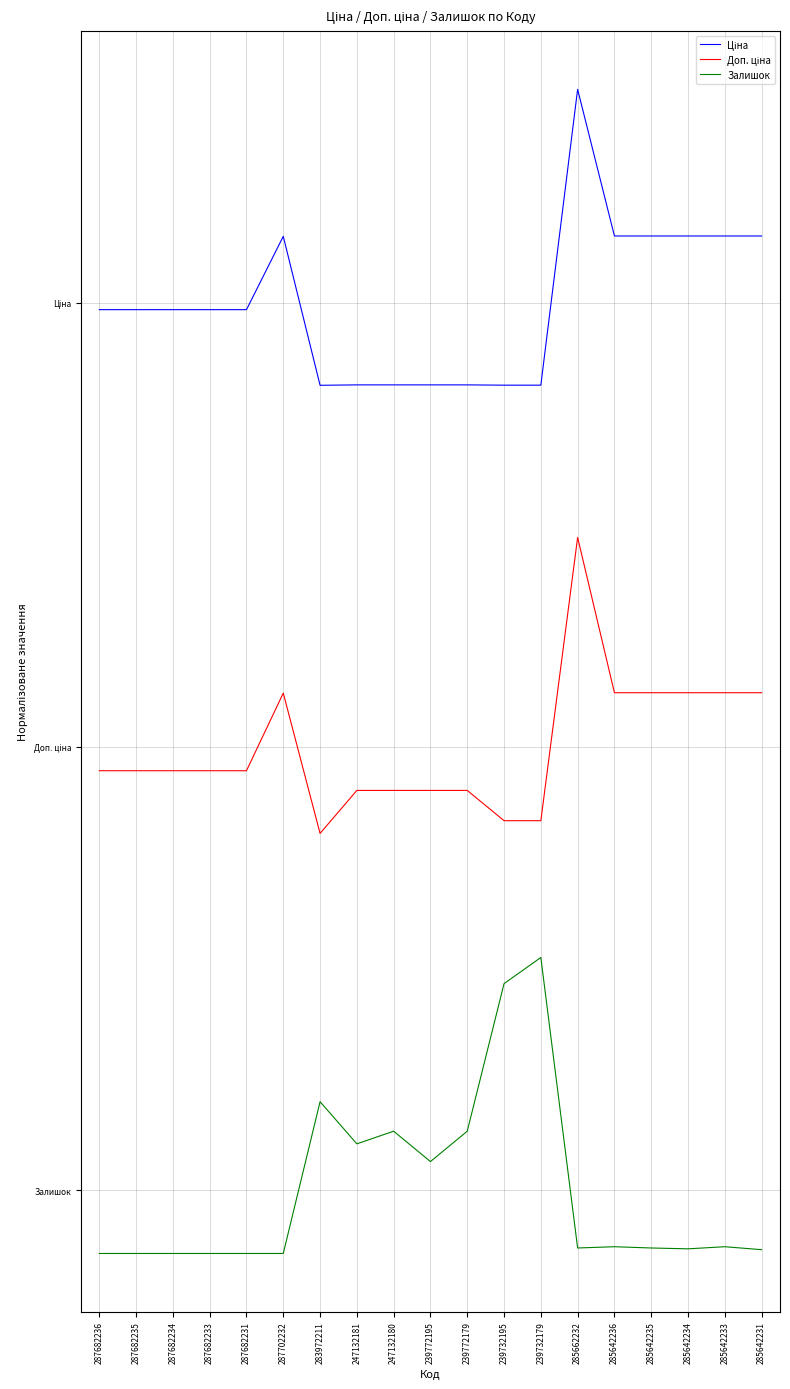

What is the label of the 12th point from the right?

247132181